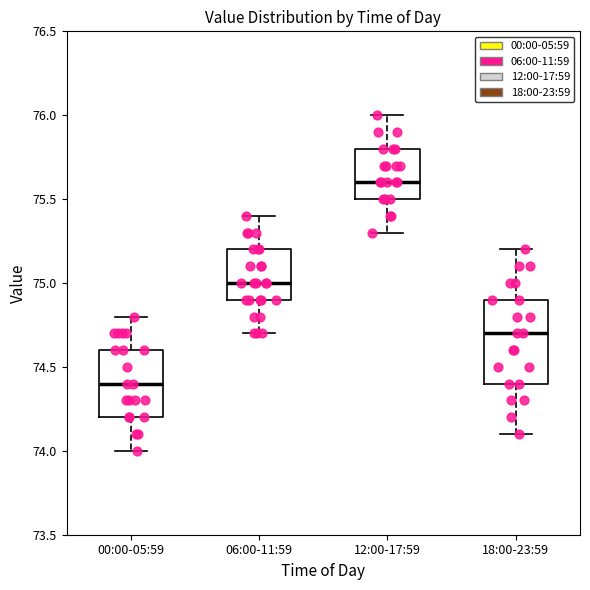

Reading left to right, read every box against the y-axis: the position of its median line, the range the box covers, and the ends of its whiskers. The values are not printed on the chart, so give them approximately, as read against the axis.

00:00-05:59: median 74.4, box 74.2 to 74.6, whiskers 74.0 to 74.8
06:00-11:59: median 75.0, box 74.9 to 75.2, whiskers 74.7 to 75.4
12:00-17:59: median 75.6, box 75.5 to 75.8, whiskers 75.3 to 76.0
18:00-23:59: median 74.7, box 74.4 to 74.9, whiskers 74.1 to 75.2